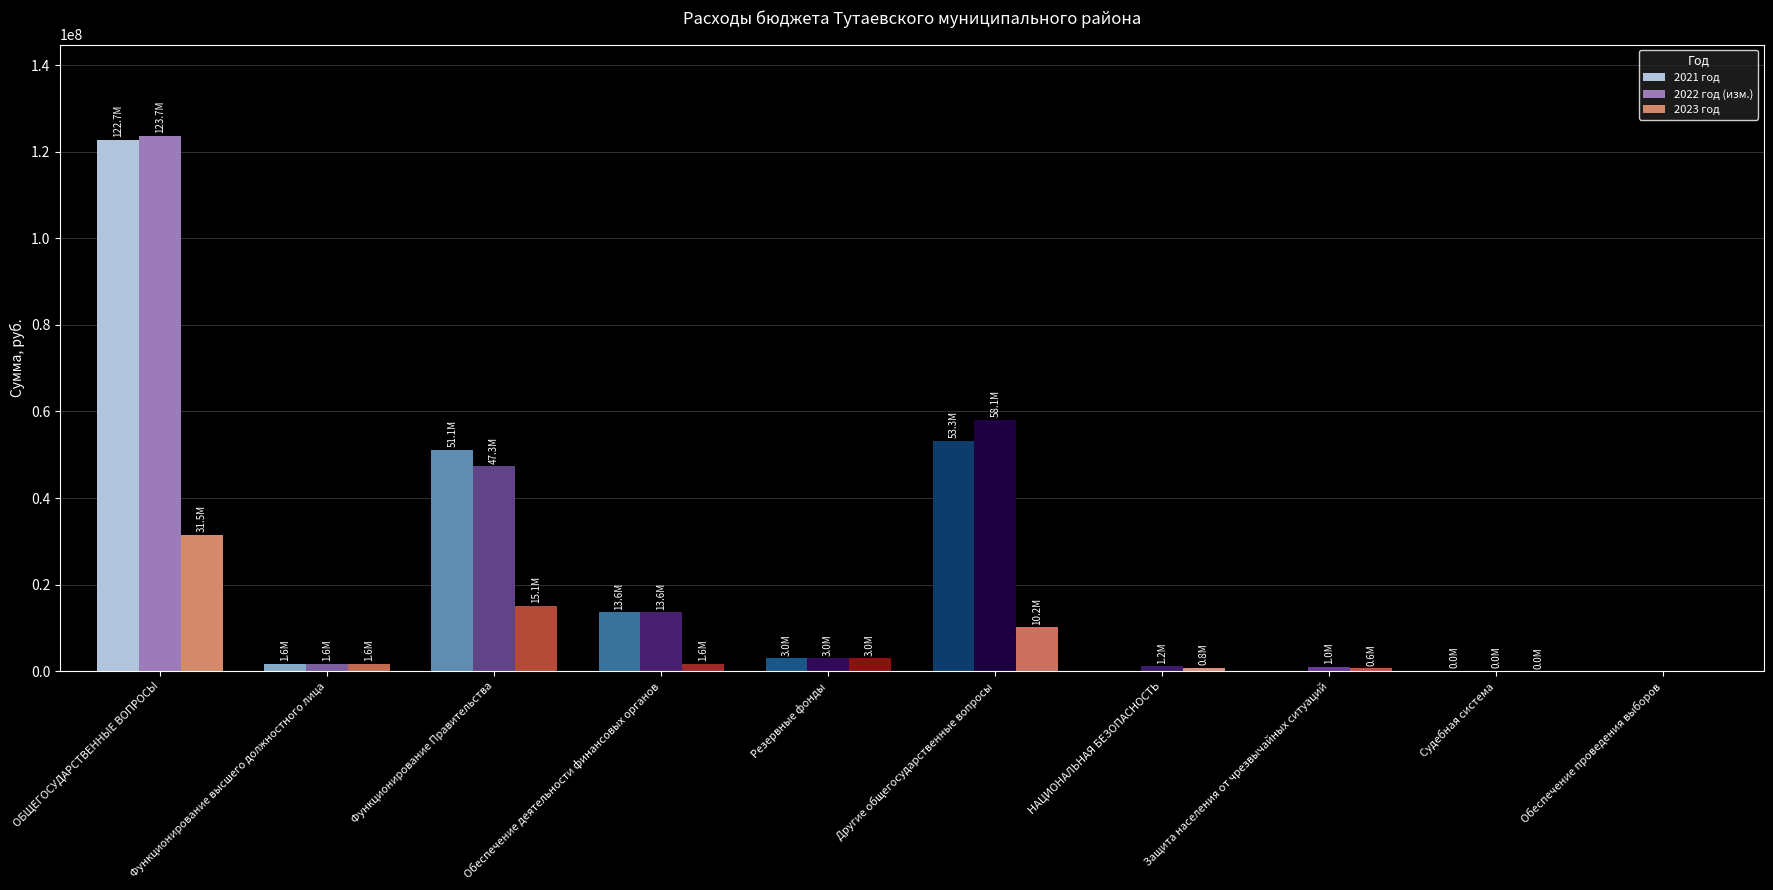

Where does the 2021 год series first go above 3000000?

ОБЩЕГОСУДАРСТВЕННЫЕ ВОПРОСЫ